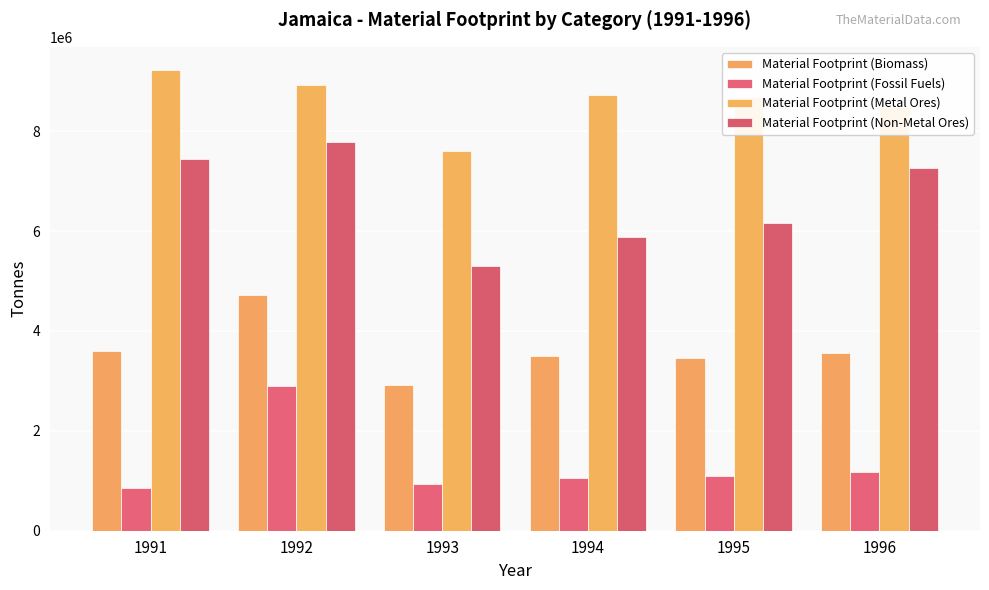

What is the sum of the Material Footprint (Biomass) values at 1992 and 1991?

8320000